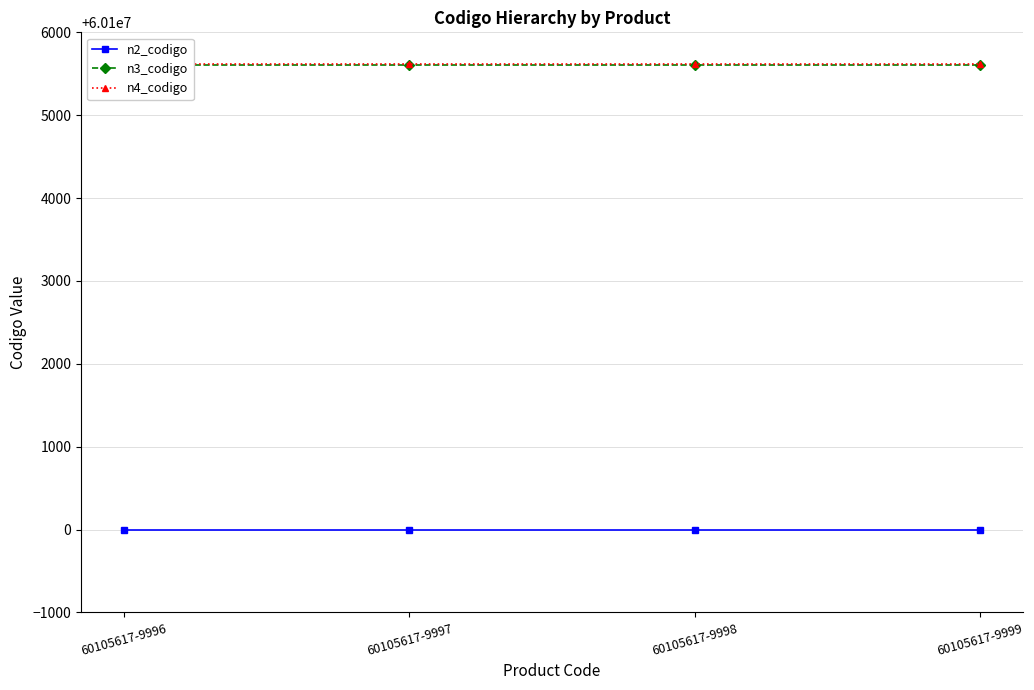

Count the number of categories in the chart.

4